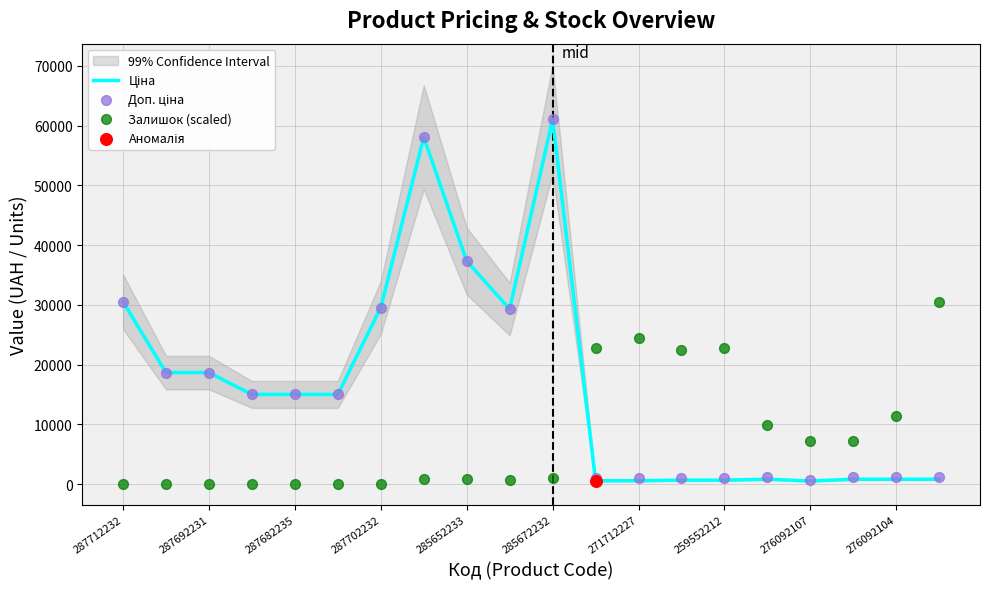

Is the value of Ціна at 15 greater than the value of Доп. ціна at 287692231?

No